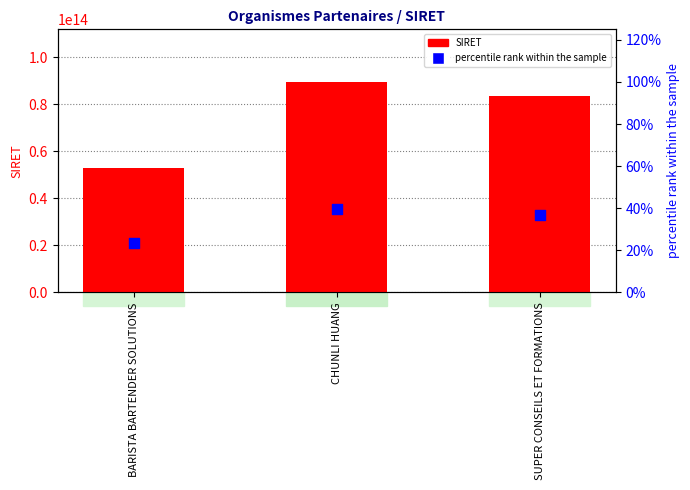

At how many categories does at least one series exceed 48640565746038?

3